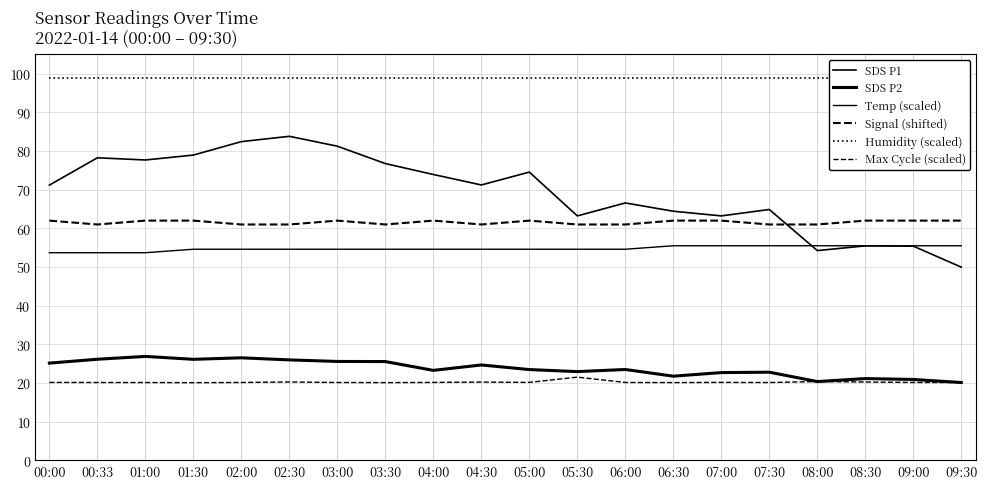

Which series has the widest spread of values?

SDS P1